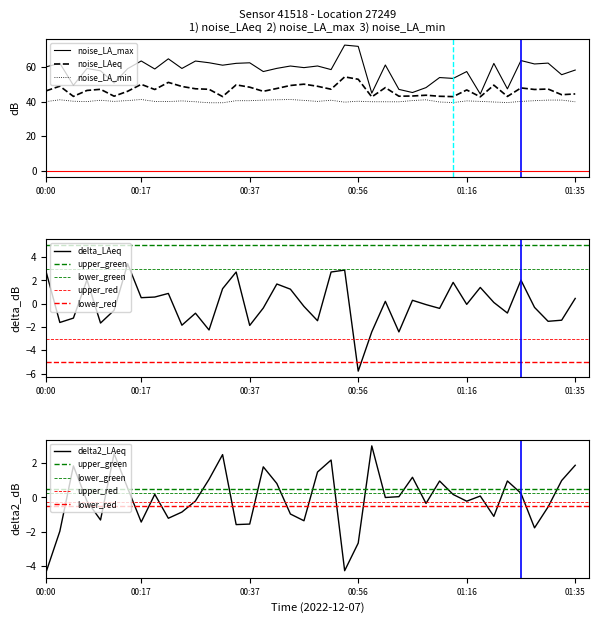

Rank the categories by noise_LA_min value from highest to lowest.

00:17, 00:44, 00:03, 00:41, 01:08, 00:39, 01:31, 01:33, 00:10, 00:51, 00:46, 00:15, 01:06, 00:34, 00:37, 01:28, 00:24, 01:16, 00:05, 00:56, 00:12, 00:20, 00:49, 01:18, 01:25, 00:00, 00:08, 00:22, 00:27, 00:58, 01:01, 01:35, 01:03, 01:11, 01:21, 00:54, 01:13, 01:23, 00:29, 00:32